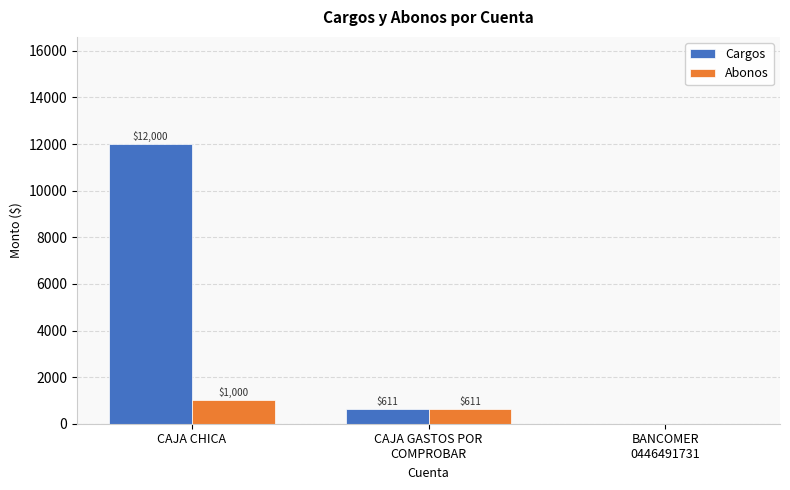

At which label does Abonos reach its peak?

CAJA CHICA